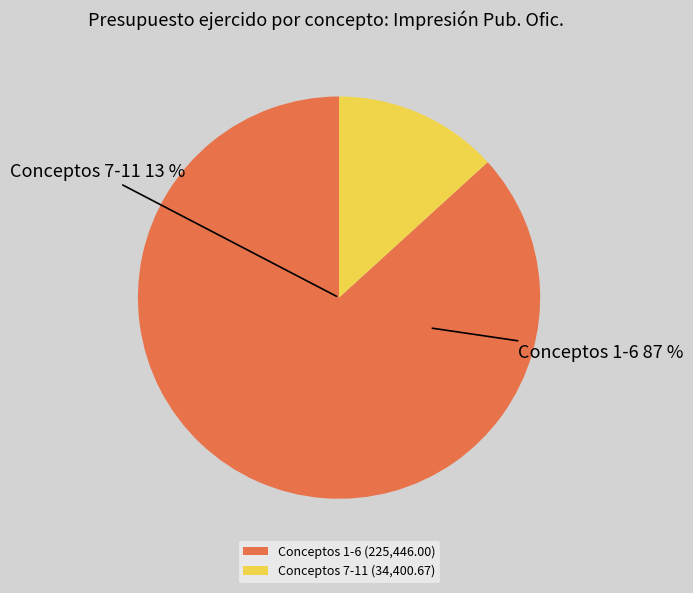

Is 6 the majority of the pie?

No